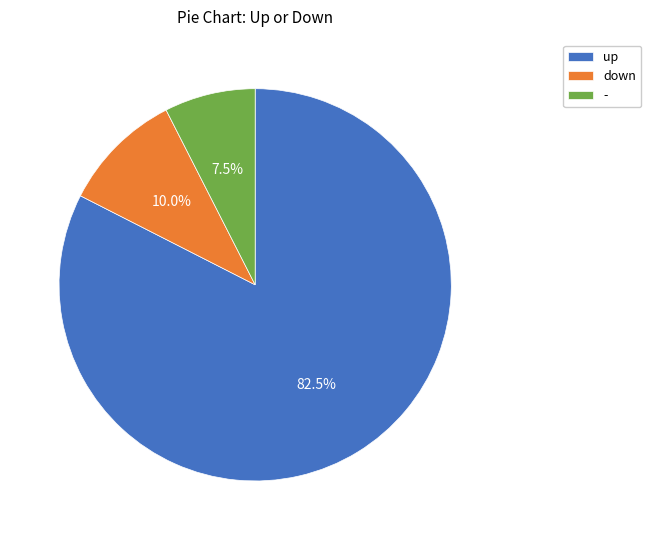

To the nearest percent, what is the average slice percentage?

33%